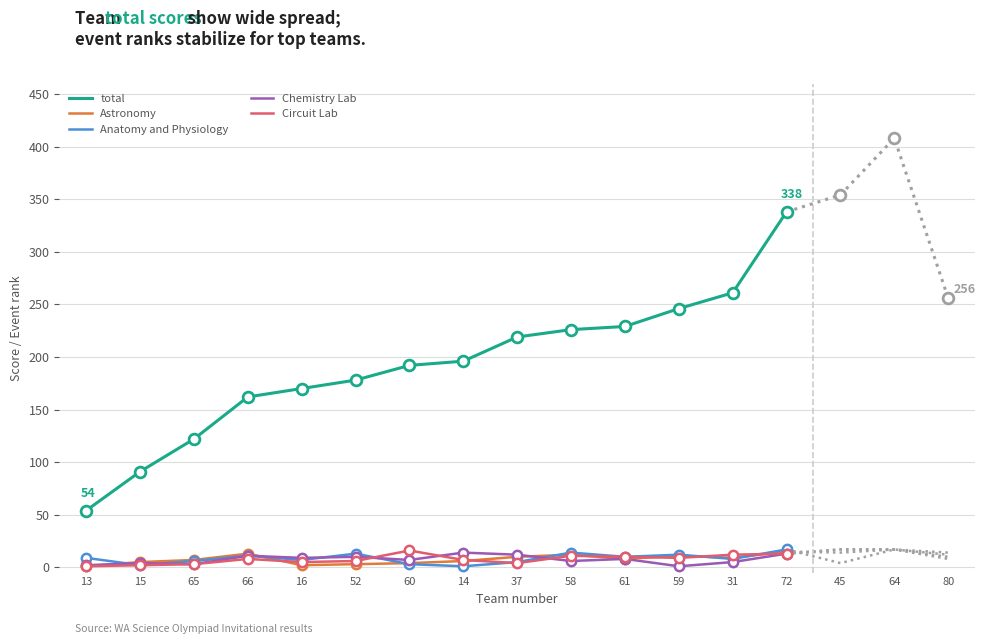

Which series has the largest Y range (max minus min)?

total